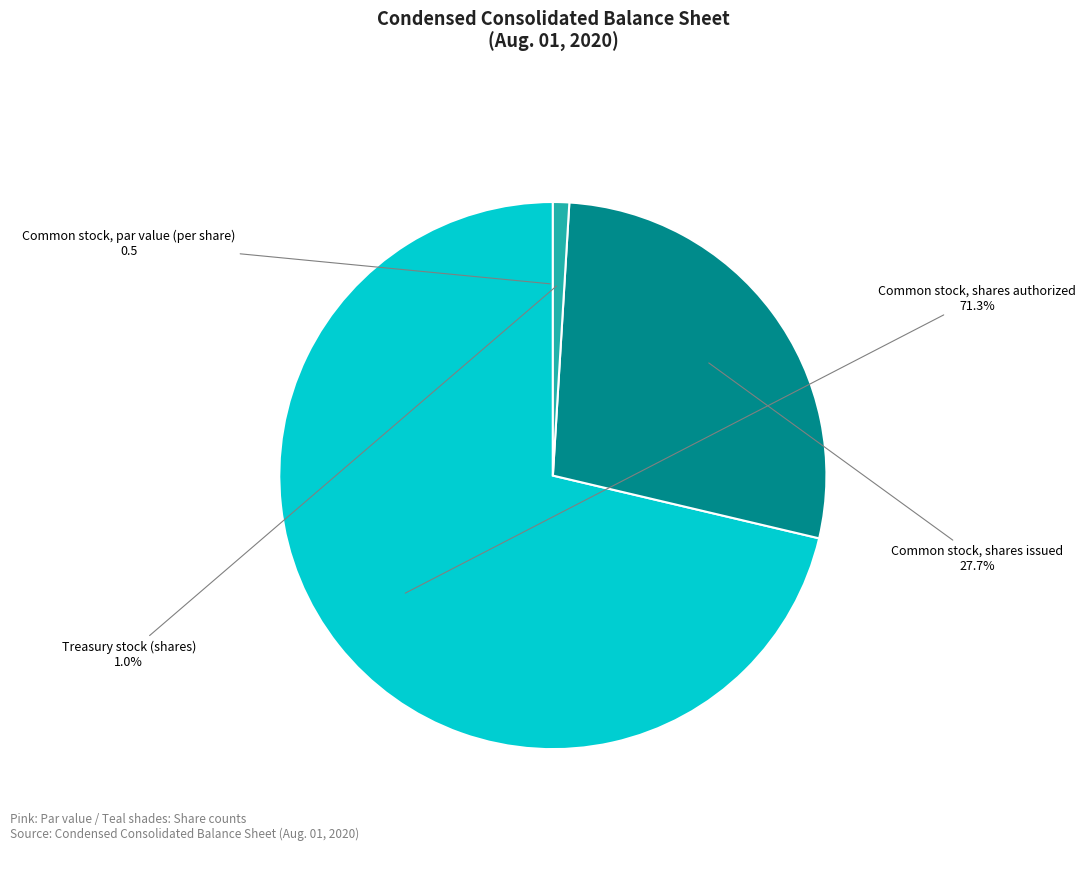

Between Common stock, shares authorized and Common stock, shares issued, which is larger?

Common stock, shares authorized